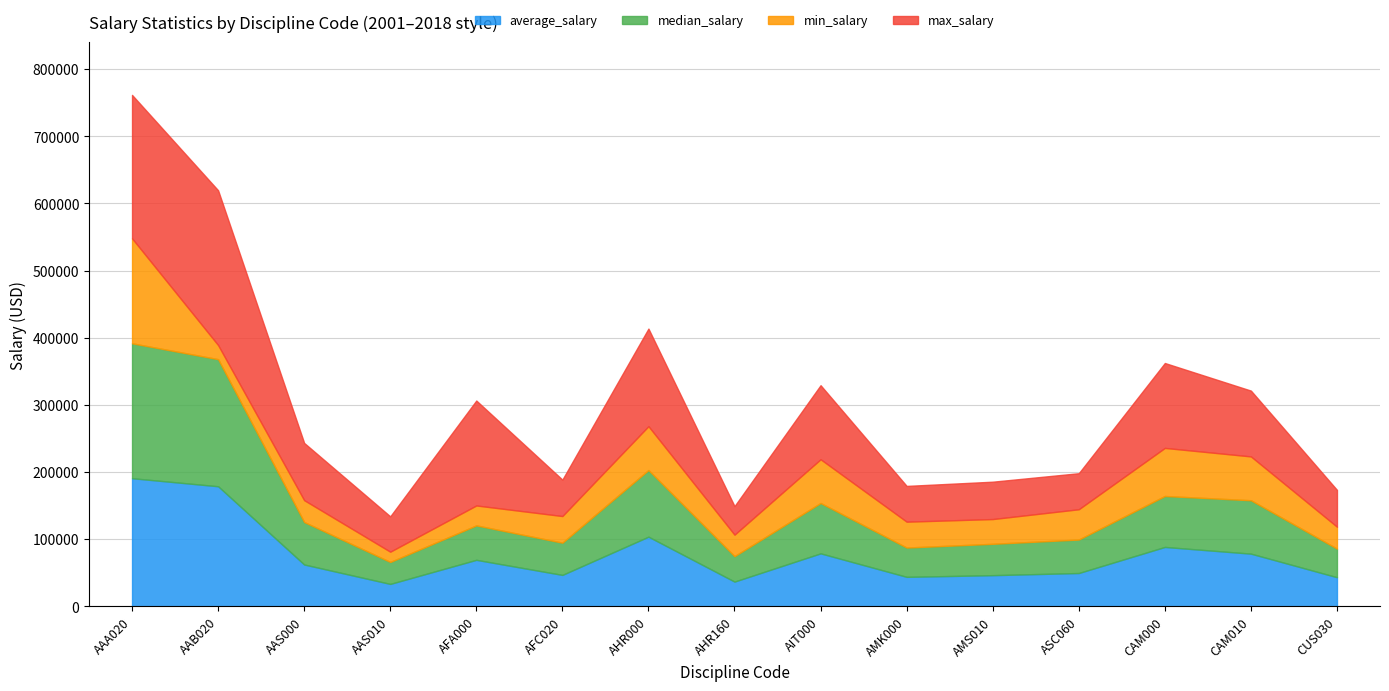

Which category has the lowest value in the min_salary series?

AAS010